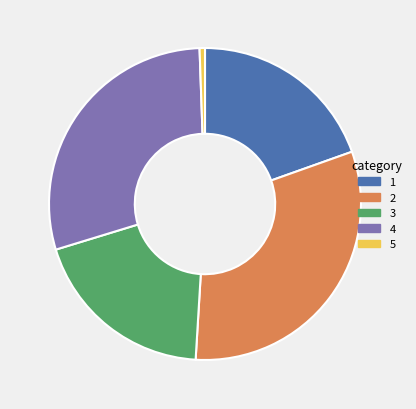

Approximately how many times larger is the value at 2 compared to 3?

1.6